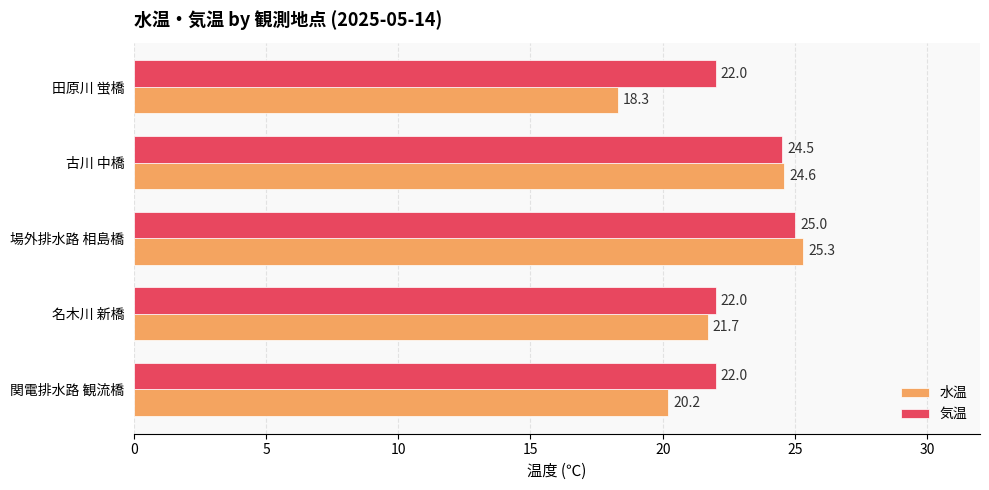

Between 場外排水路 相島橋 and 古川 中橋, which series saw the biggest shift?

水温